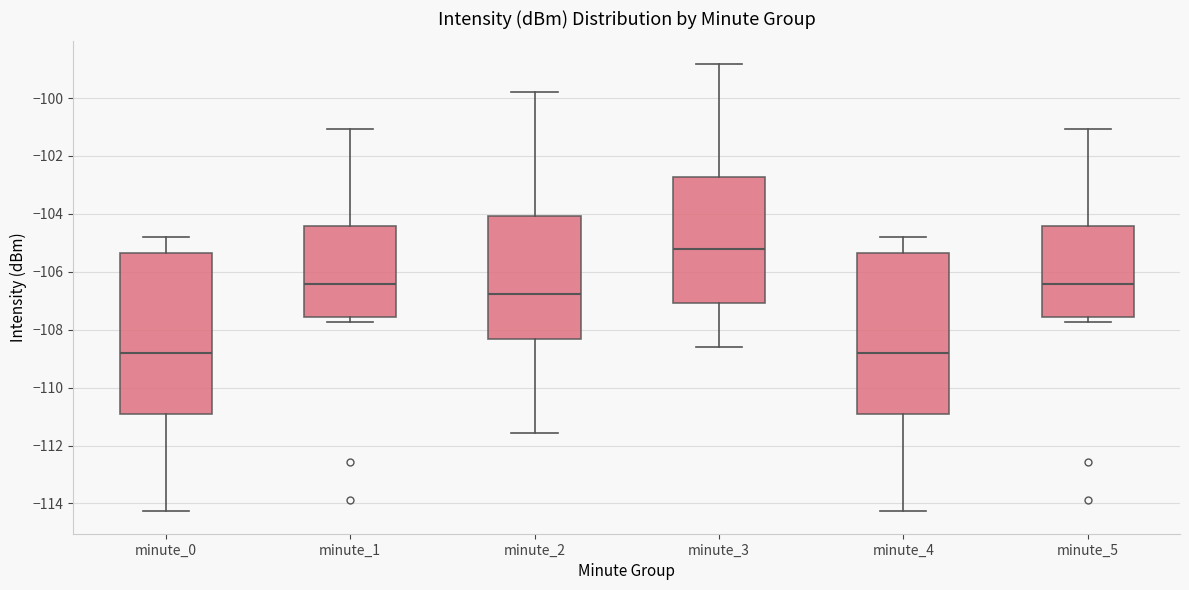

Reading left to right, transcribe this box plot: for each box, give where its median line is, the range the box spans, and where its two whiskers end, as read against the y-axis. The values are not printed on the chart, so give them approximately, as read against the axis.

minute_0: median -108.8, box -111.0 to -105.4, whiskers -114.2 to -104.8
minute_1: median -106.4, box -107.6 to -104.4, whiskers -107.8 to -101.0
minute_2: median -106.8, box -108.4 to -104.0, whiskers -111.6 to -99.8
minute_3: median -105.2, box -107.0 to -102.8, whiskers -108.6 to -98.8
minute_4: median -108.8, box -111.0 to -105.4, whiskers -114.2 to -104.8
minute_5: median -106.4, box -107.6 to -104.4, whiskers -107.8 to -101.0